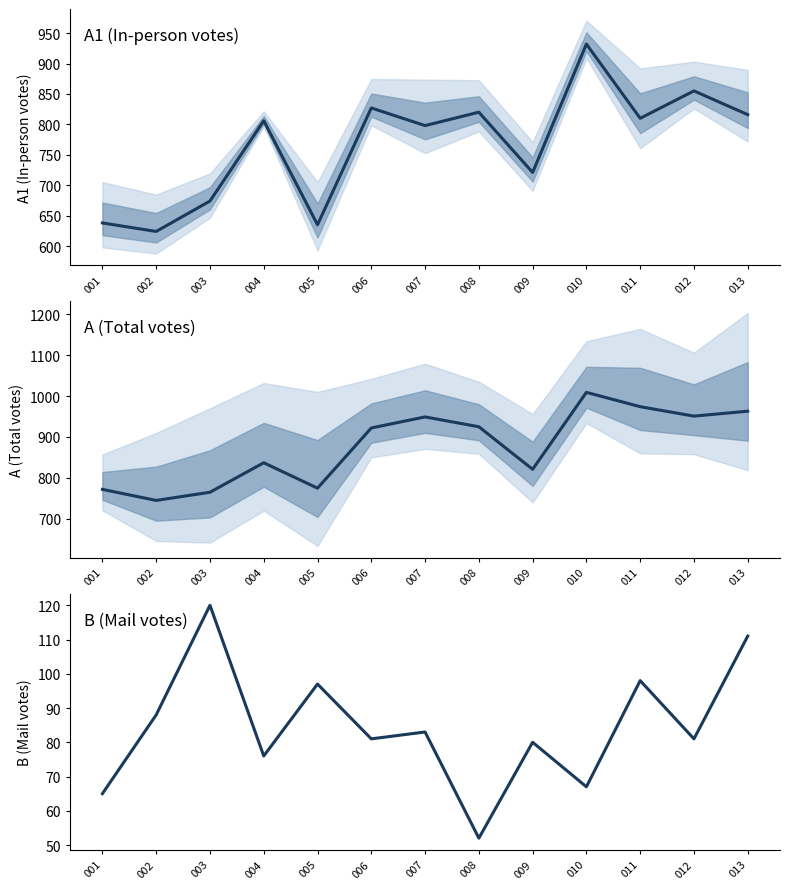

In B, how many points are higher than both neighbors (excluding endpoints)?

5